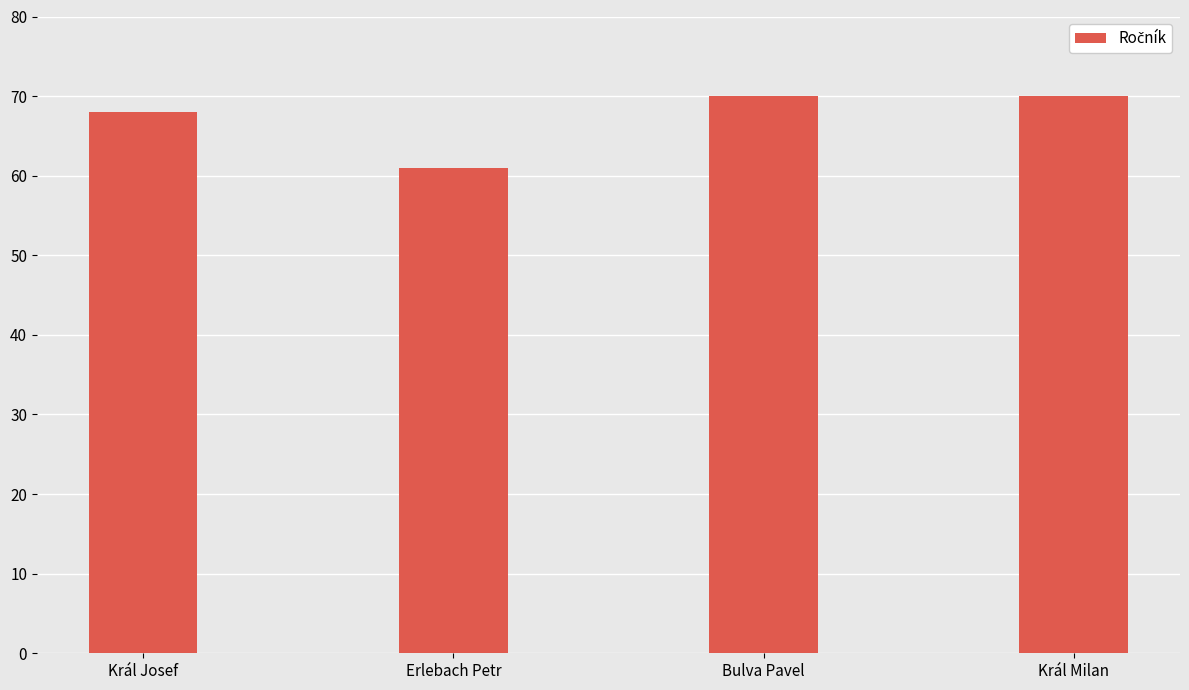

What is the sum of all values?

269